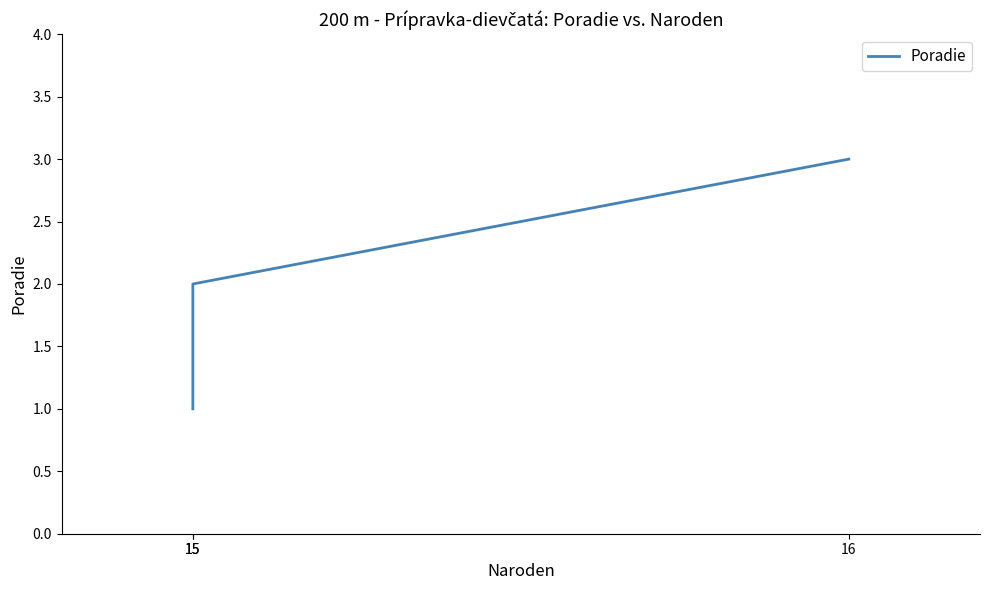

The chart shows a value of 3 at 16. True or false?

True